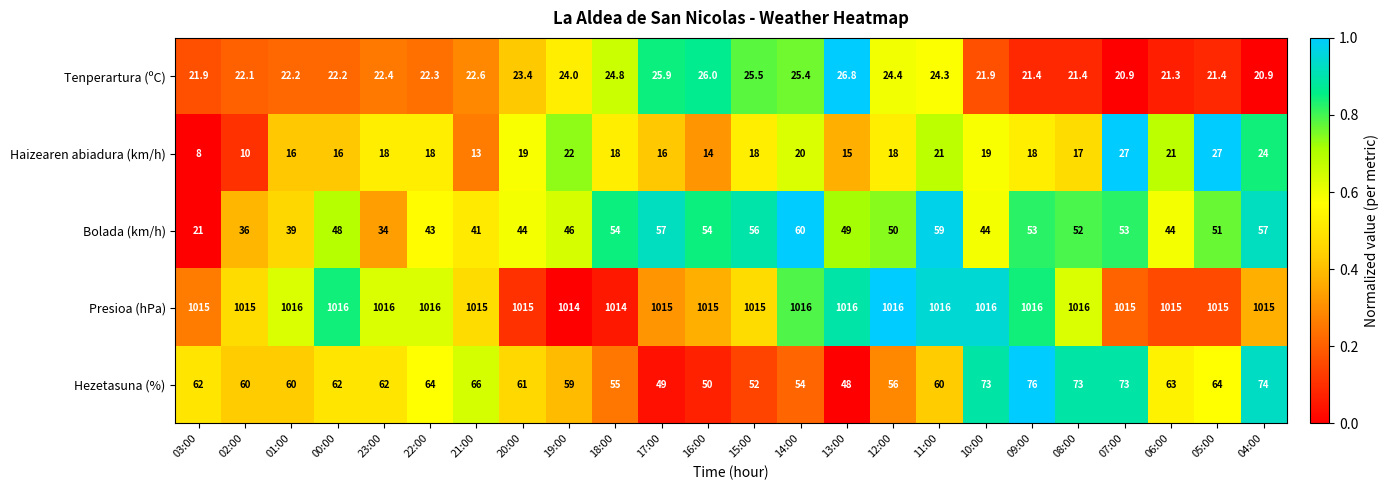

At which category is the sum across all series the highest?

04:00